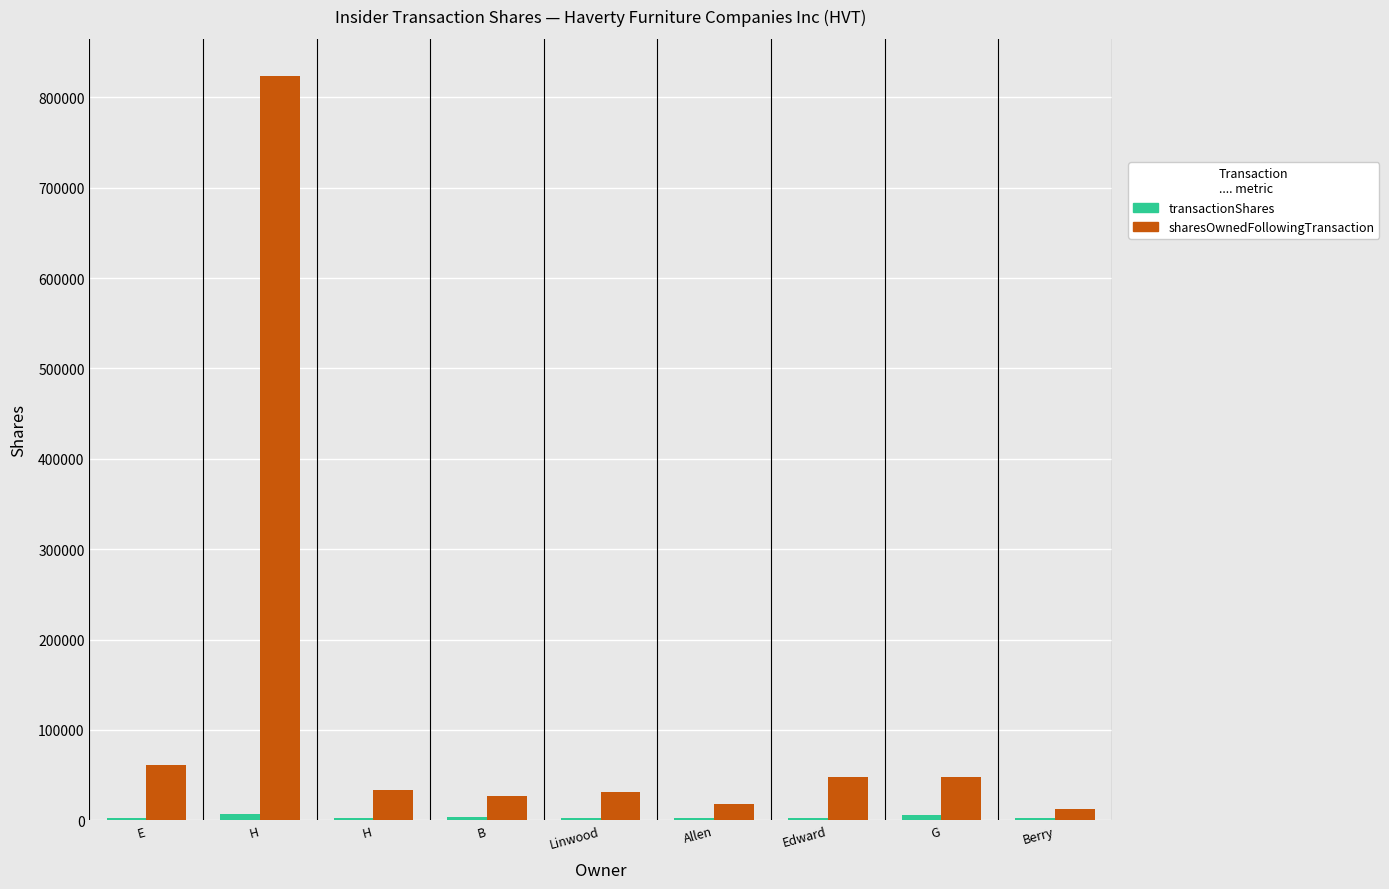

List the series in order of their peak value, lowest first.

transactionShares, sharesOwnedFollowingTransaction